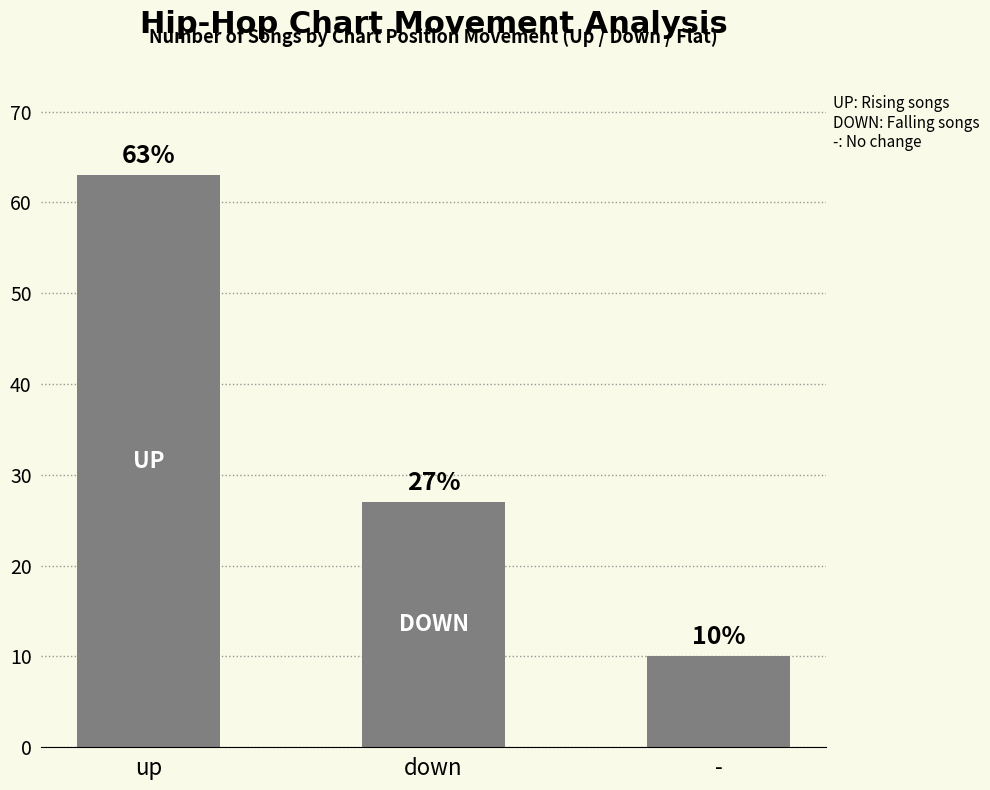

Rank the categories by value from highest to lowest.

up, down, -